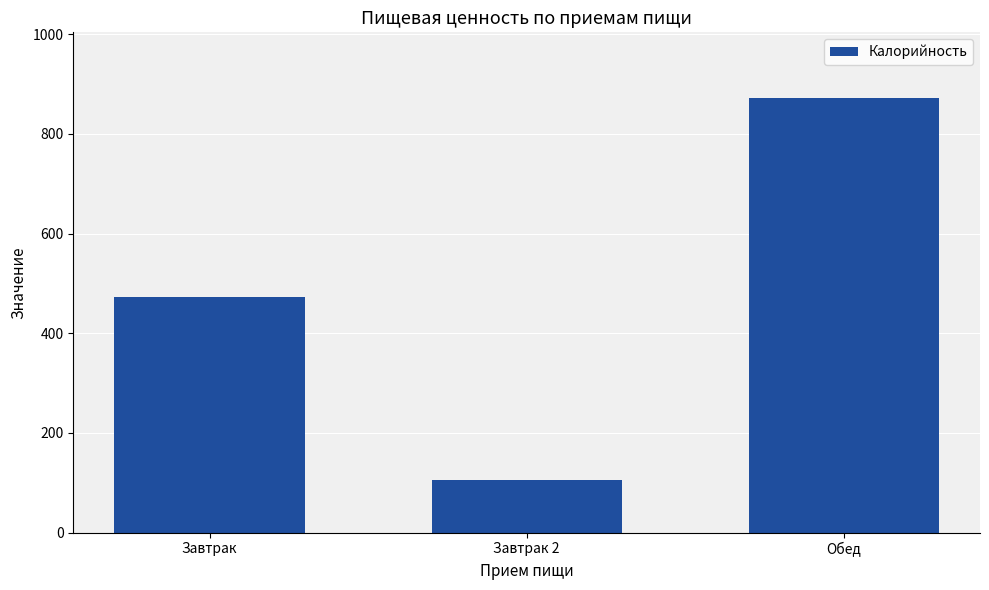

Count the number of data series in this chart.

1